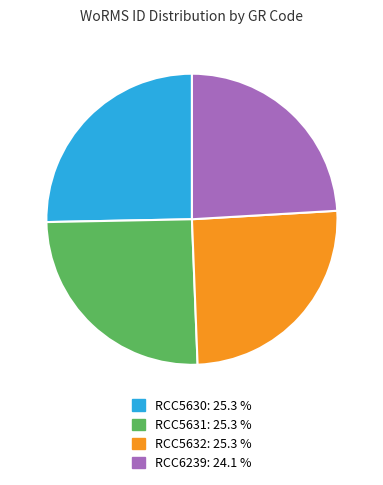

Does RCC5631 account for over 50% of the chart?

No